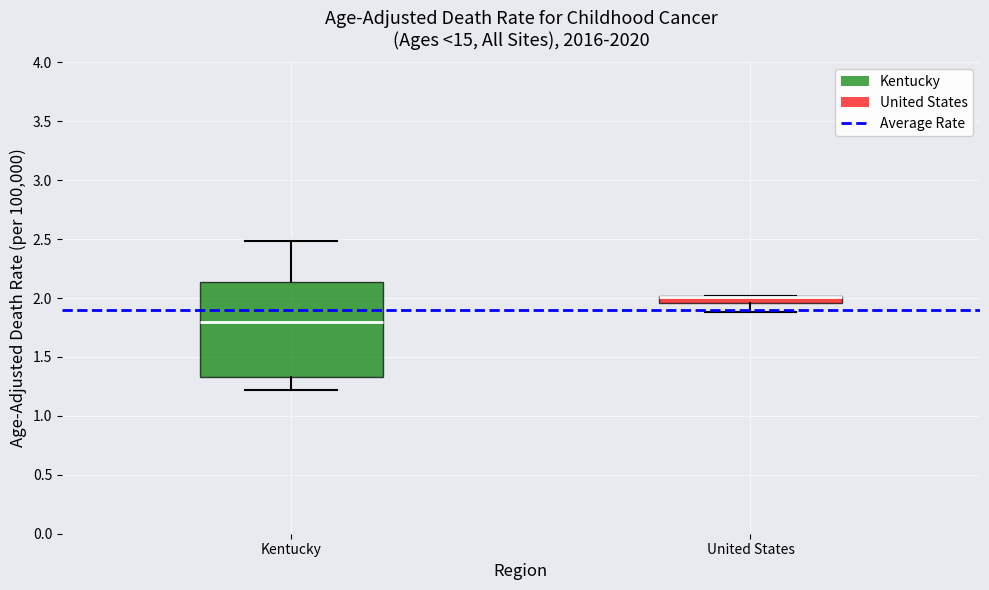

Which box is the tallest, from its lower edge to its upper edge?

Kentucky